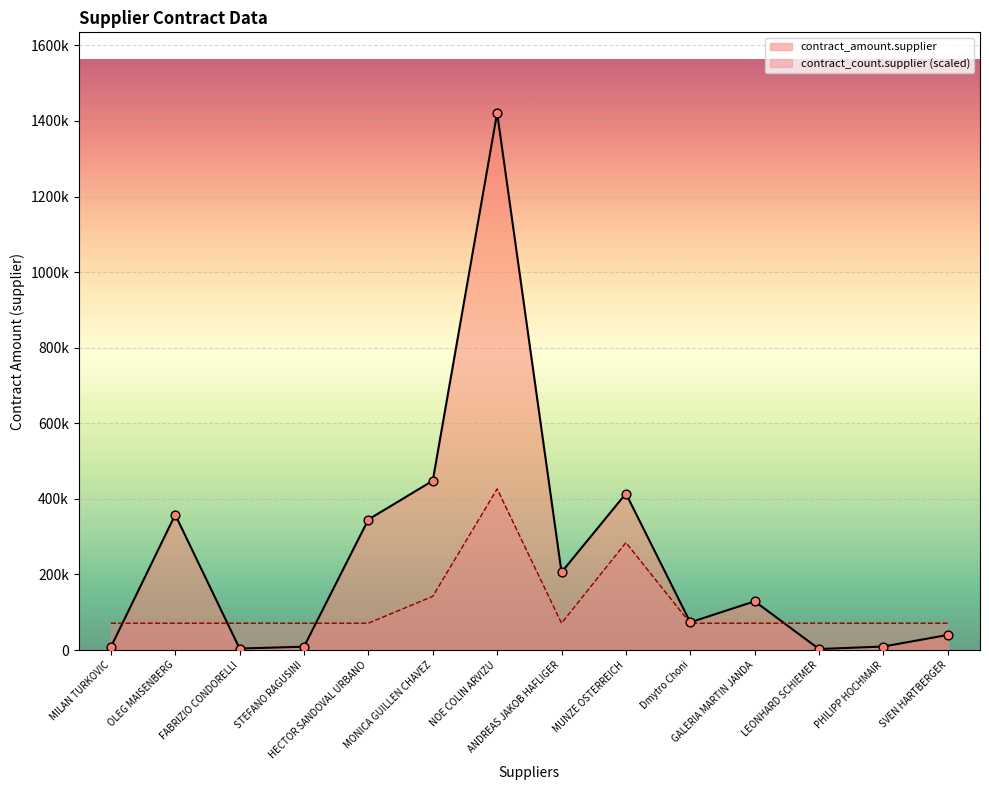

What are all the series names shown in the legend?

contract_amount.supplier, contract_count.supplier (scaled)